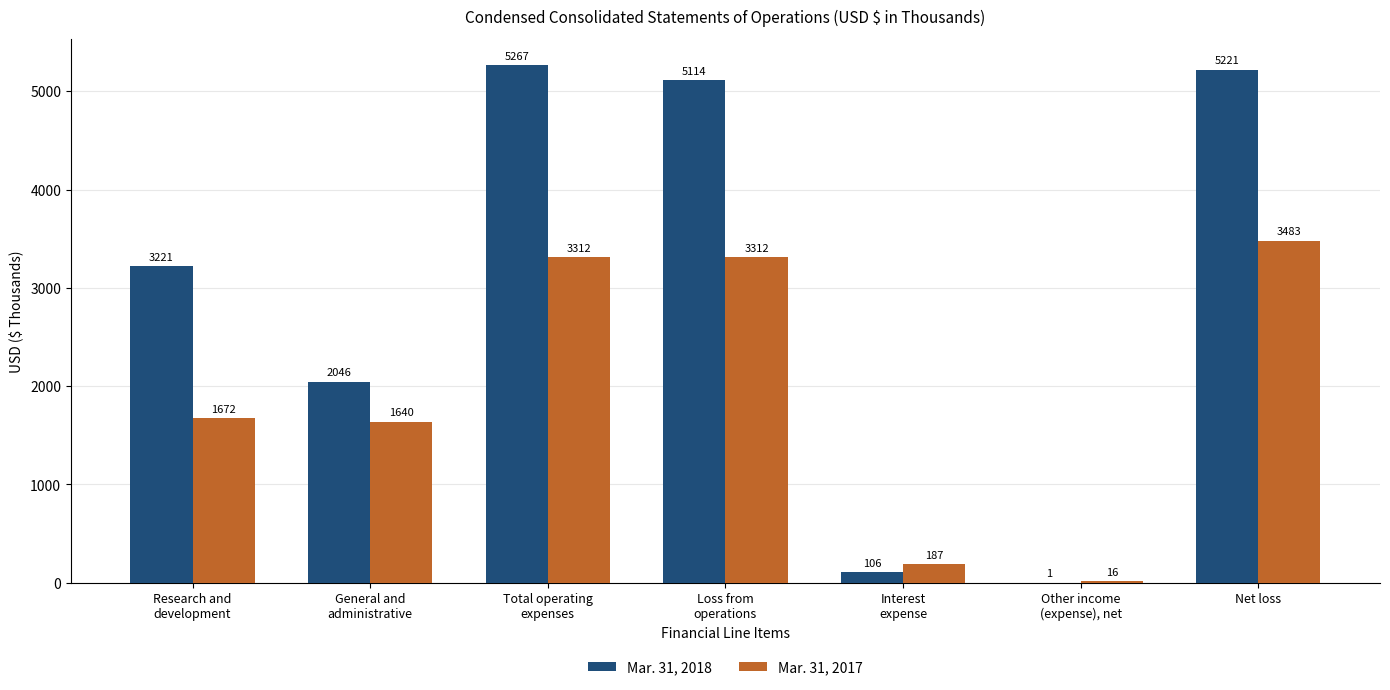

What is the greatest value displayed?

5267